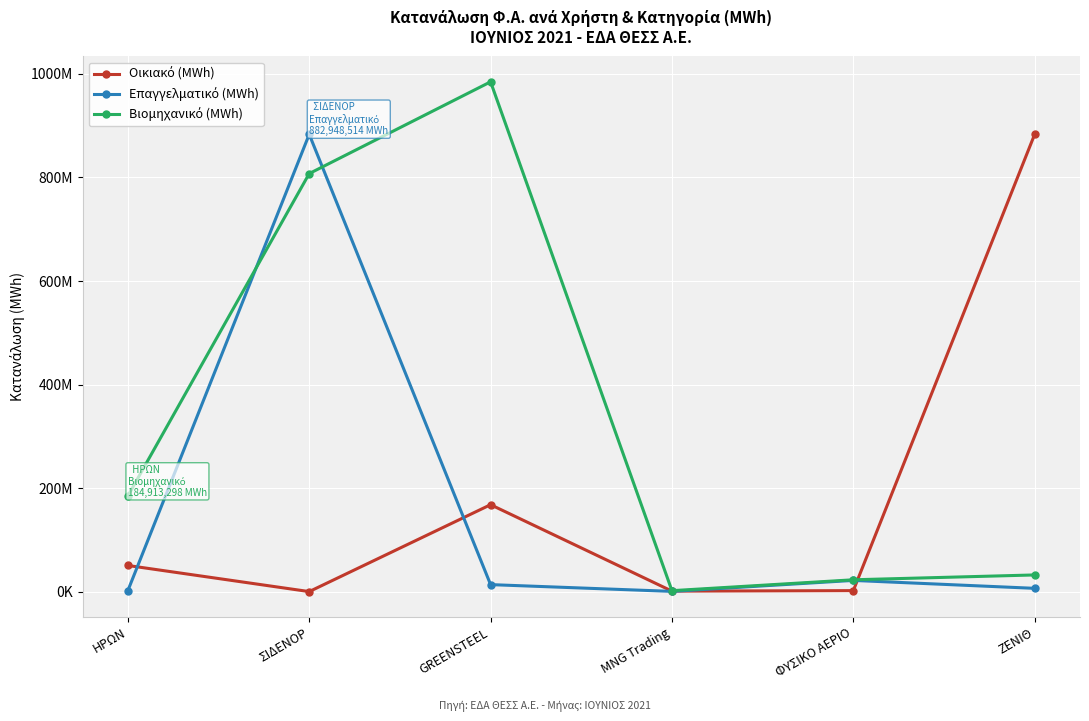

Does the chart have visible grid lines?

Yes